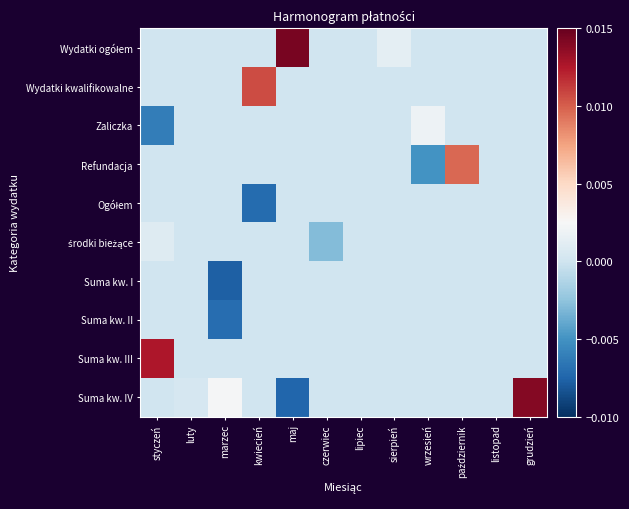

Count the number of data series in this chart.

10